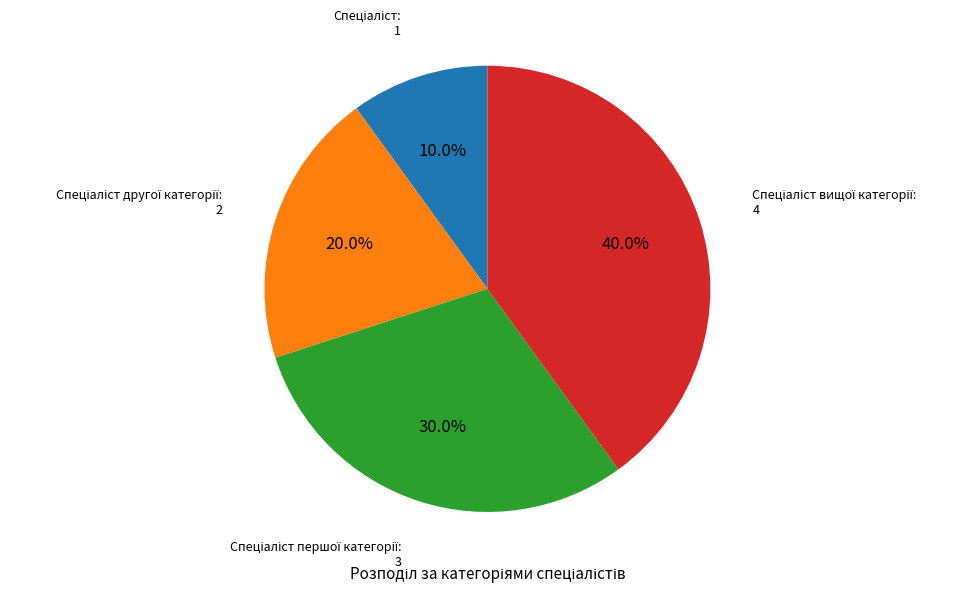

Count the number of slices in the pie.

4